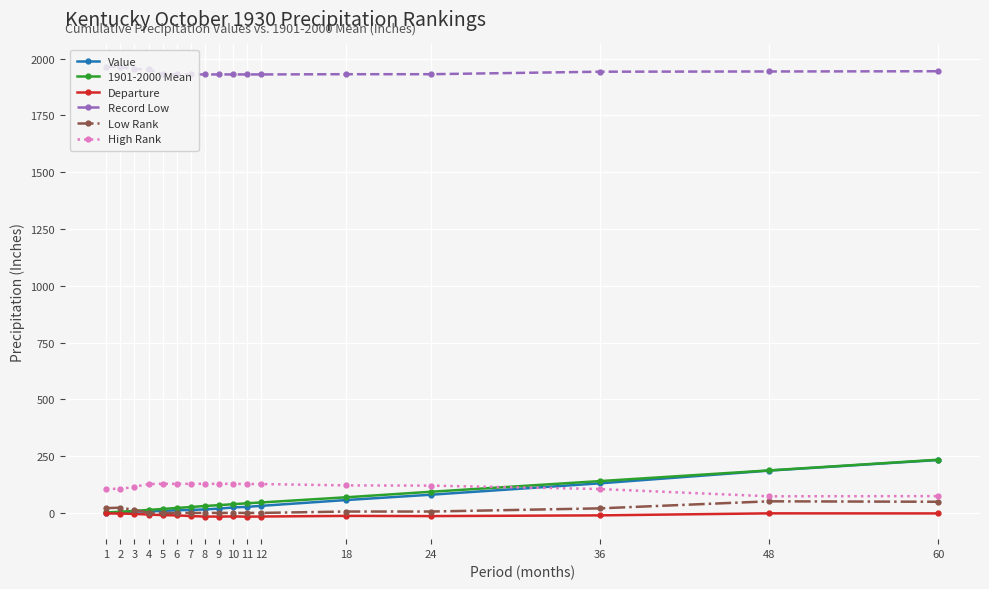

True or false: 1901-2000 Mean and Record Low cross at least once.

False